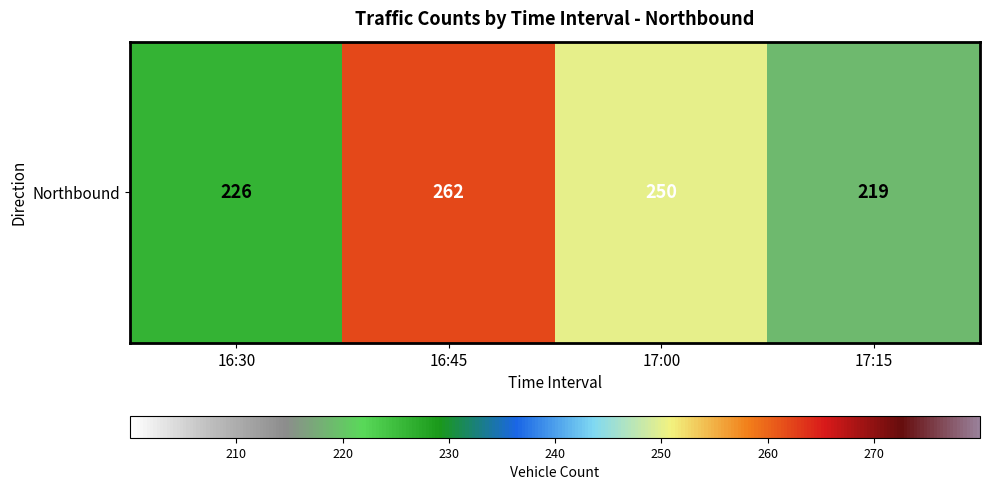

Reading left to right, transcribe all the data shown in this chart.

226	262	250	219